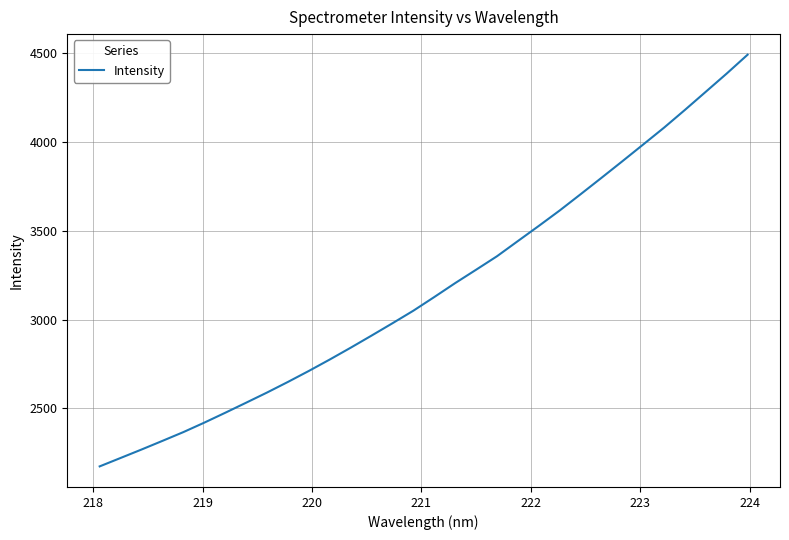

What is the sum of all values?

101658.0